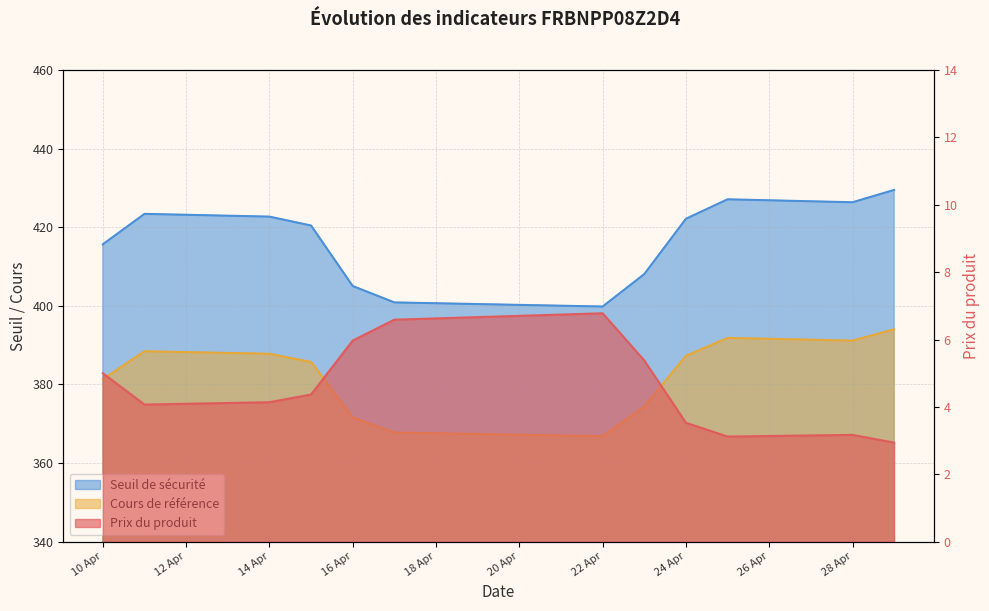

What is the difference between the maximum and minimum values in the Cours de référence series?

27.2